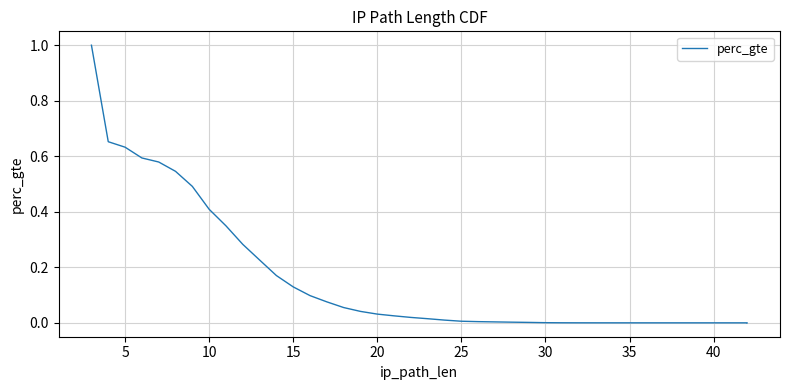

The value at 40 is 0.1. True or false?

False